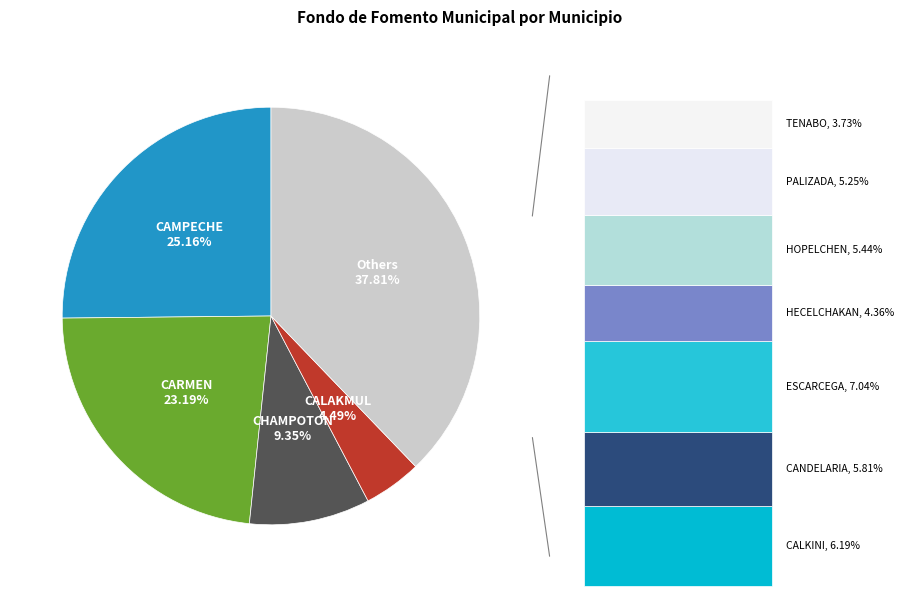

Does any single category account for the majority?

No